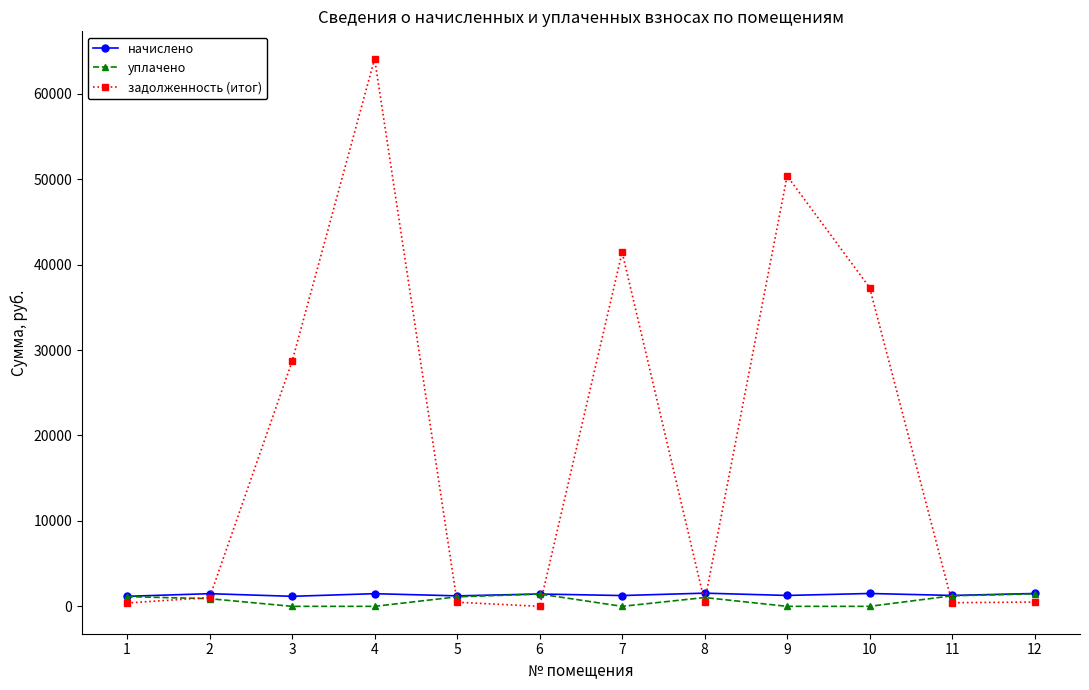

How many lines are shown in the chart?

3